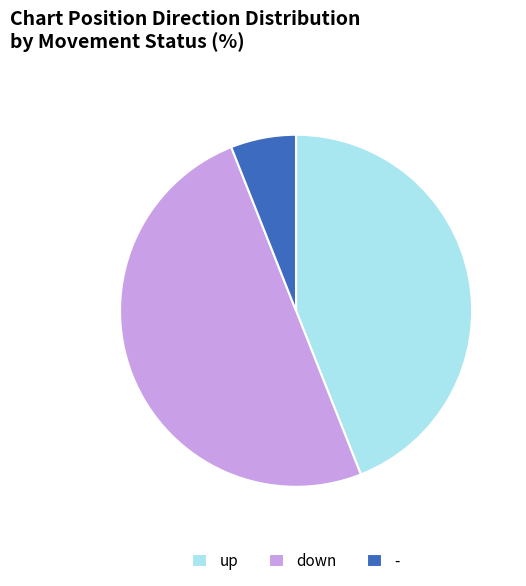

Rank the categories by value from lowest to highest.

-, up, down